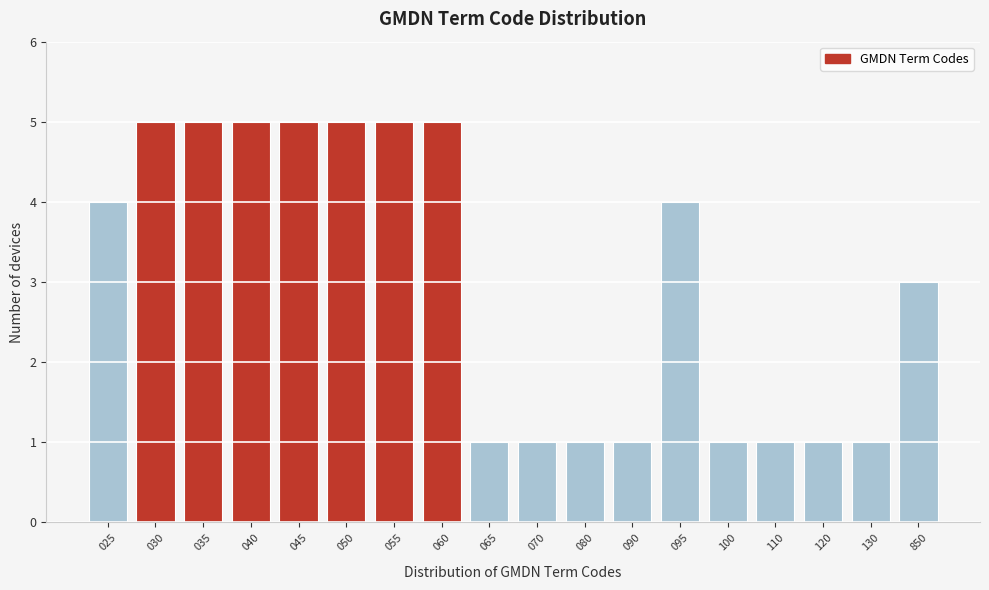

Reading left to right, list all the values displayed in this chart.

4	5	5	5	5	5	5	5	1	1	1	1	4	1	1	1	1	3